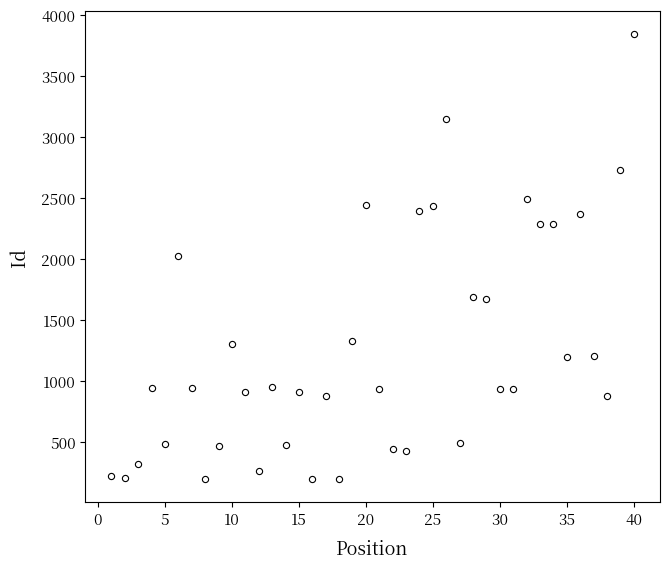

What is the range of Y values (max minus min)?

3654